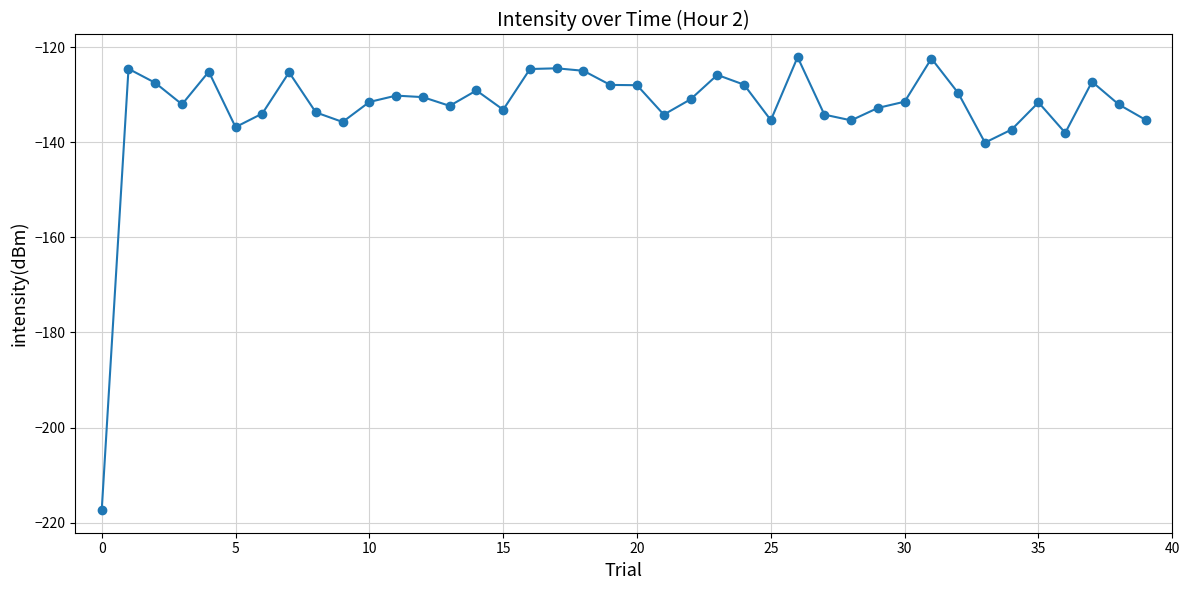

What is the minimum value shown in the chart?

-217.4